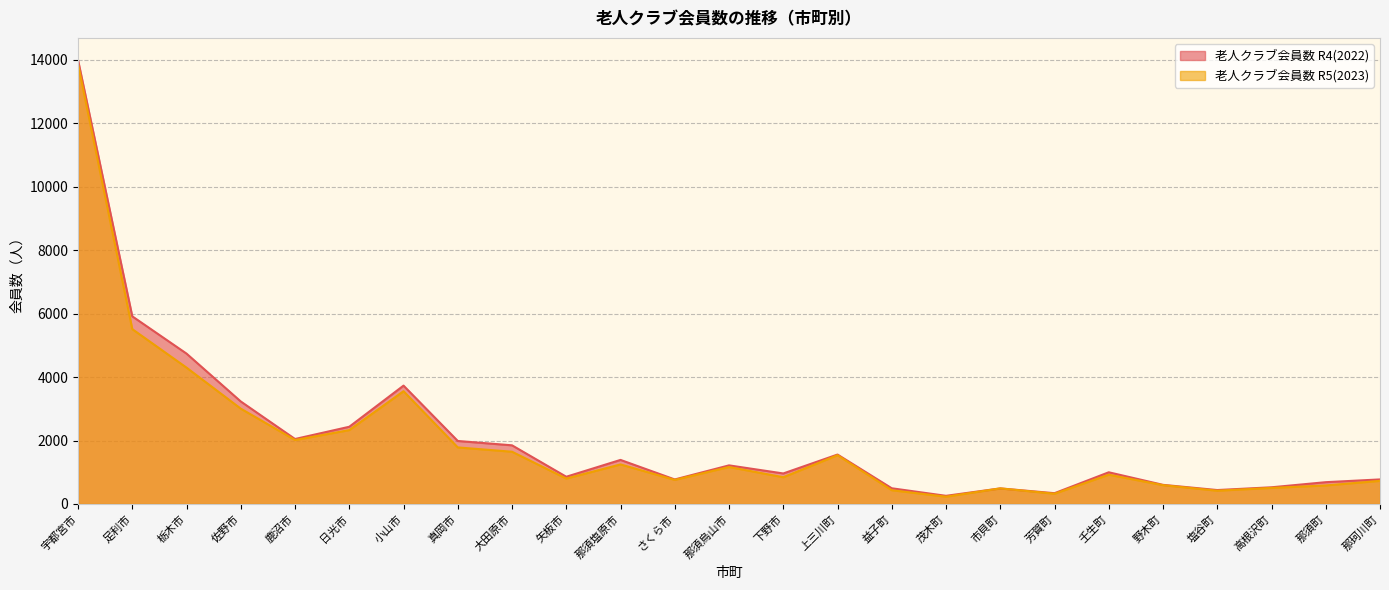

True or false: 老人クラブ会員数 R5(2023) and 老人クラブ会員数 R4(2022) cross at least once.

False